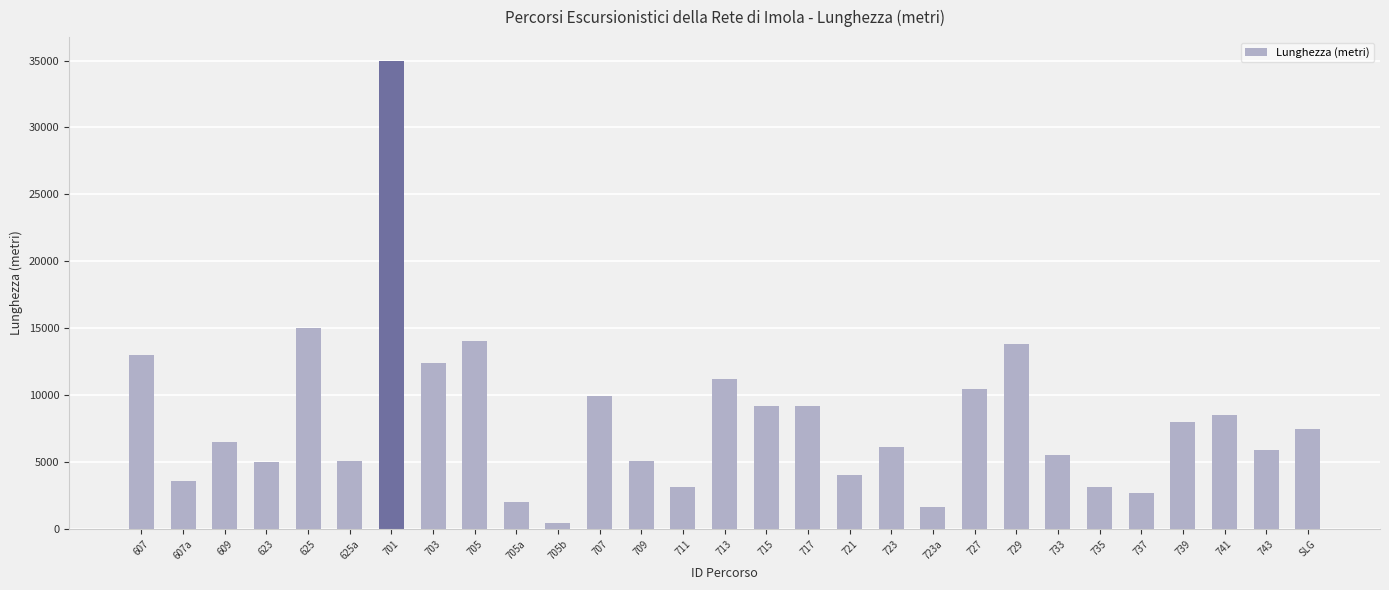

Count the number of categories in the chart.

29